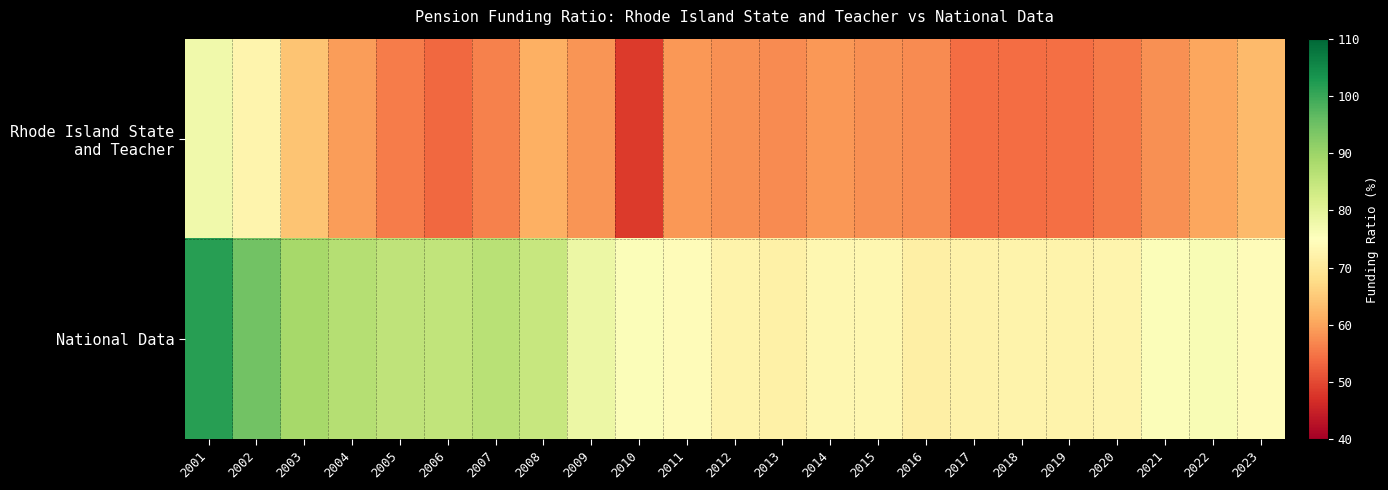

How many series are shown in this chart?

2